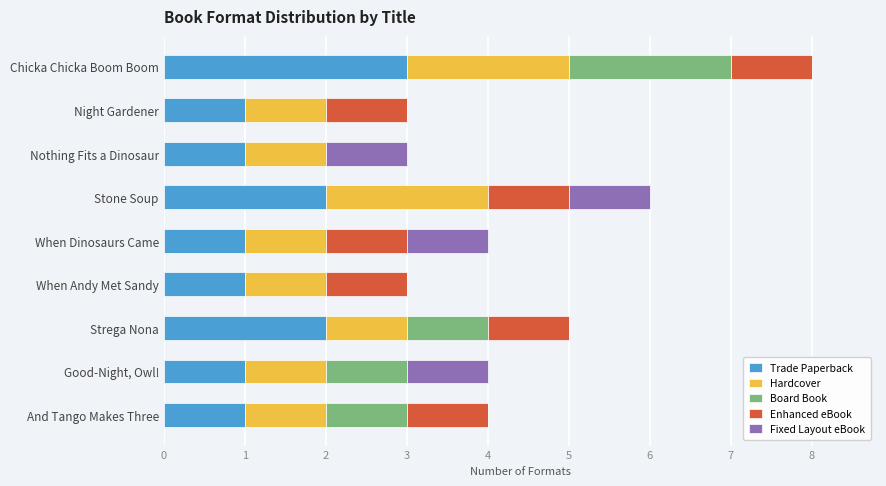

What is the total value across all series at And Tango Makes Three?

4